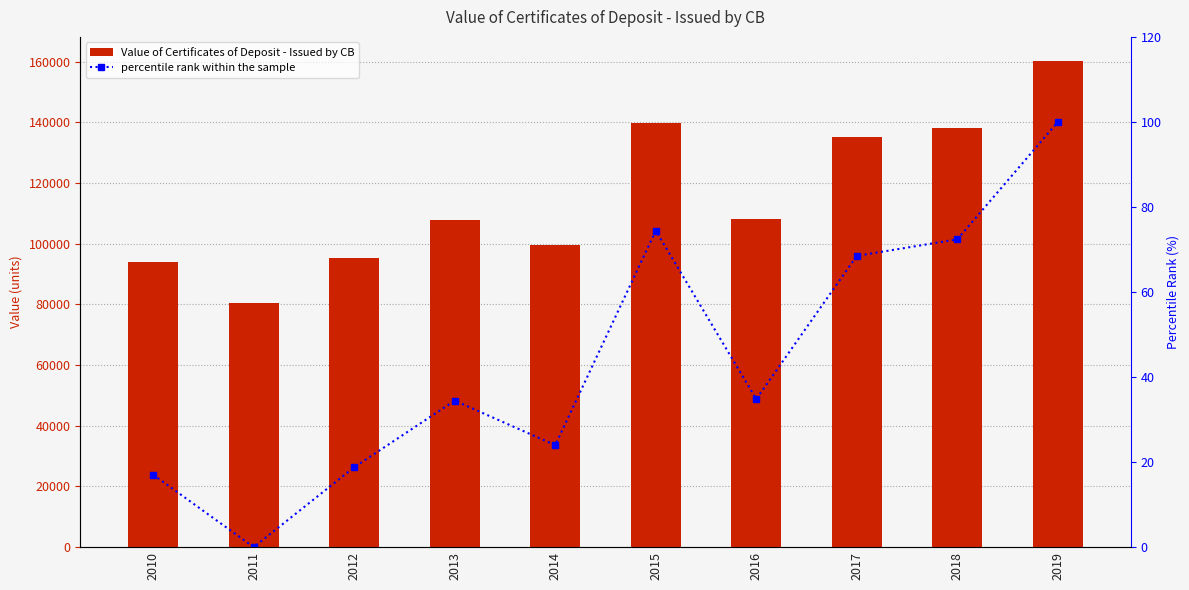

Where is percentile rank within the sample nearest to the value 50?

2016